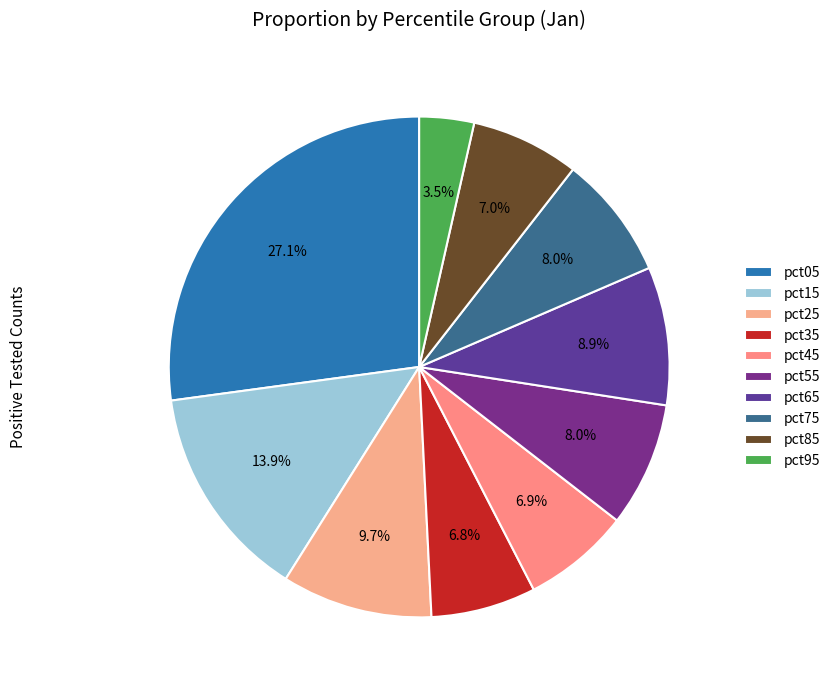

What is the change in value from pct05 to pct75?

-1.4